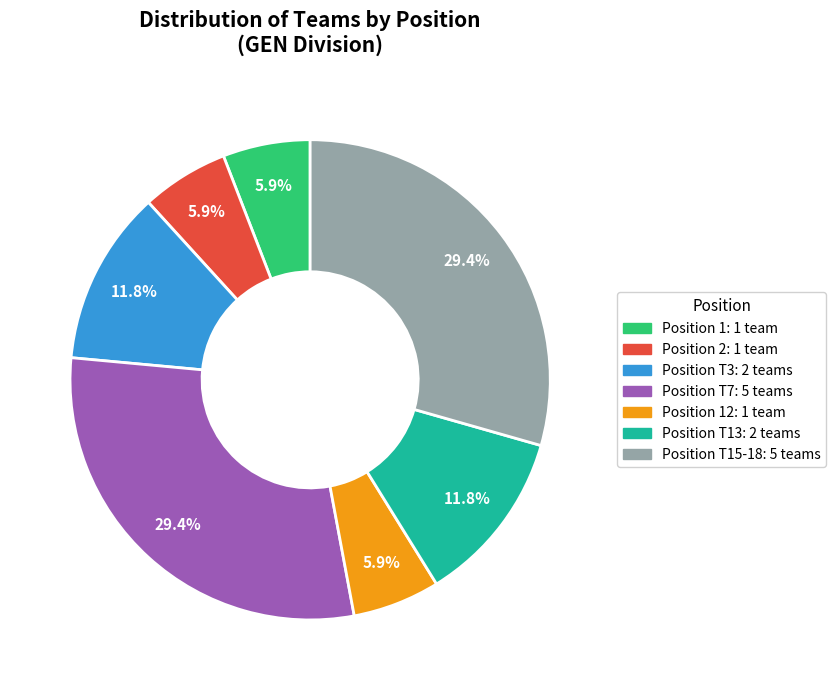

Is there a majority slice in this chart?

No